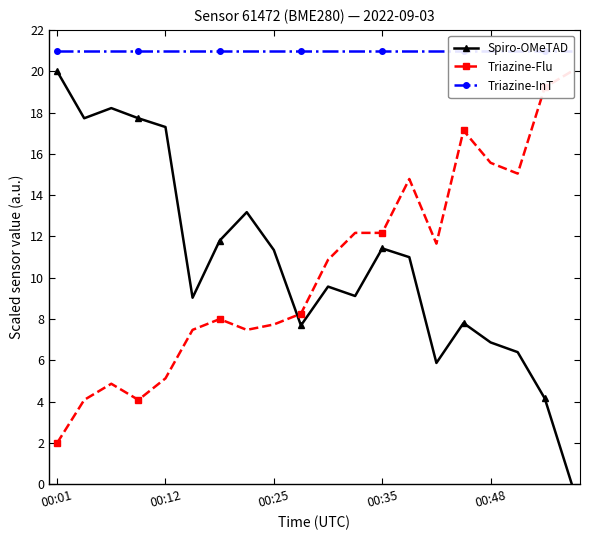

True or false: Spiro-OMeTAD has a value of 11.4 at 00:35.

True